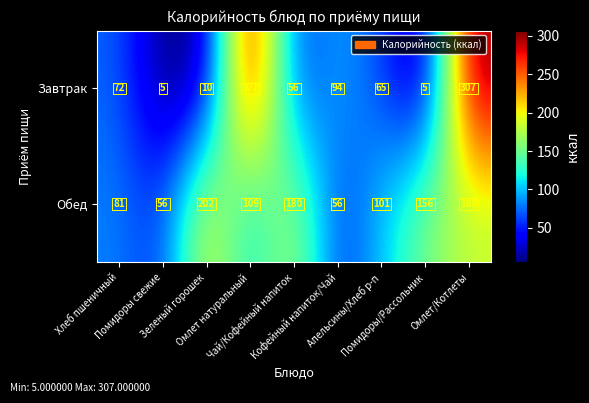

Which series has the largest total across all categories?

Обед